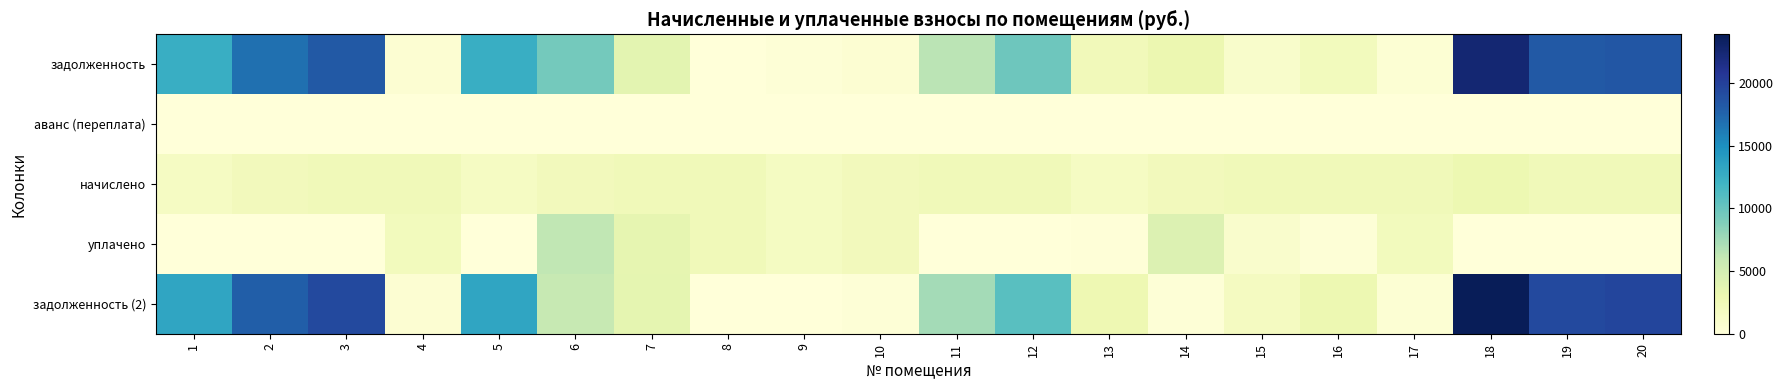

Reading left to right, transcribe all the data shown in this chart.

задолженность: 1=12524.9	2=16835.4	3=18259.0	4=532.4	5=12524.9	6=9487.4	7=3793.3	8=0.0	9=216.9	10=486.7	11=6511.1	12=9792.2	13=2288.3	14=3044.7	15=1055.9	16=2083.0	17=465.4	18=22488.2	19=18218.0	20=18462.1
аванс (переплата): 1=0.0	2=0.0	3=0.0	4=0.0	5=0.0	6=0.0	7=0.0	8=0.1	9=0.0	10=0.0	11=0.0	12=0.0	13=0.0	14=0.0	15=0.0	16=0.0	17=0.0	18=0.0	19=0.0	20=0.0
начислено: 1=1621.6	2=2179.7	3=2364.0	4=2395.6	5=1621.6	6=2179.7	7=2369.2	8=2369.2	9=1726.9	10=2185.0	11=2374.6	12=2343.0	13=1632.2	14=2169.2	15=2364.0	16=2358.7	17=2364.0	18=2911.6	19=2358.7	20=2390.3
уплачено: 1=0.0	2=0.0	3=0.0	4=2129.4	5=0.0	6=6181.3	7=3500.0	8=2369.2	9=1726.9	10=2160.5	11=0.0	12=0.0	13=181.3	14=4378.4	15=944.3	16=250.0	17=2141.4	18=0.0	19=0.0	20=0.0
задолженность (2): 1=13302.7	2=17881.0	3=19393.0	4=532.7	5=13302.7	6=5965.2	7=3638.5	8=0.0	9=25.0	10=244.8	11=7438.4	12=10772.8	13=2880.6	14=255.8	15=1864.7	16=2912.8	17=450.4	18=23884.8	19=19349.5	20=19608.6